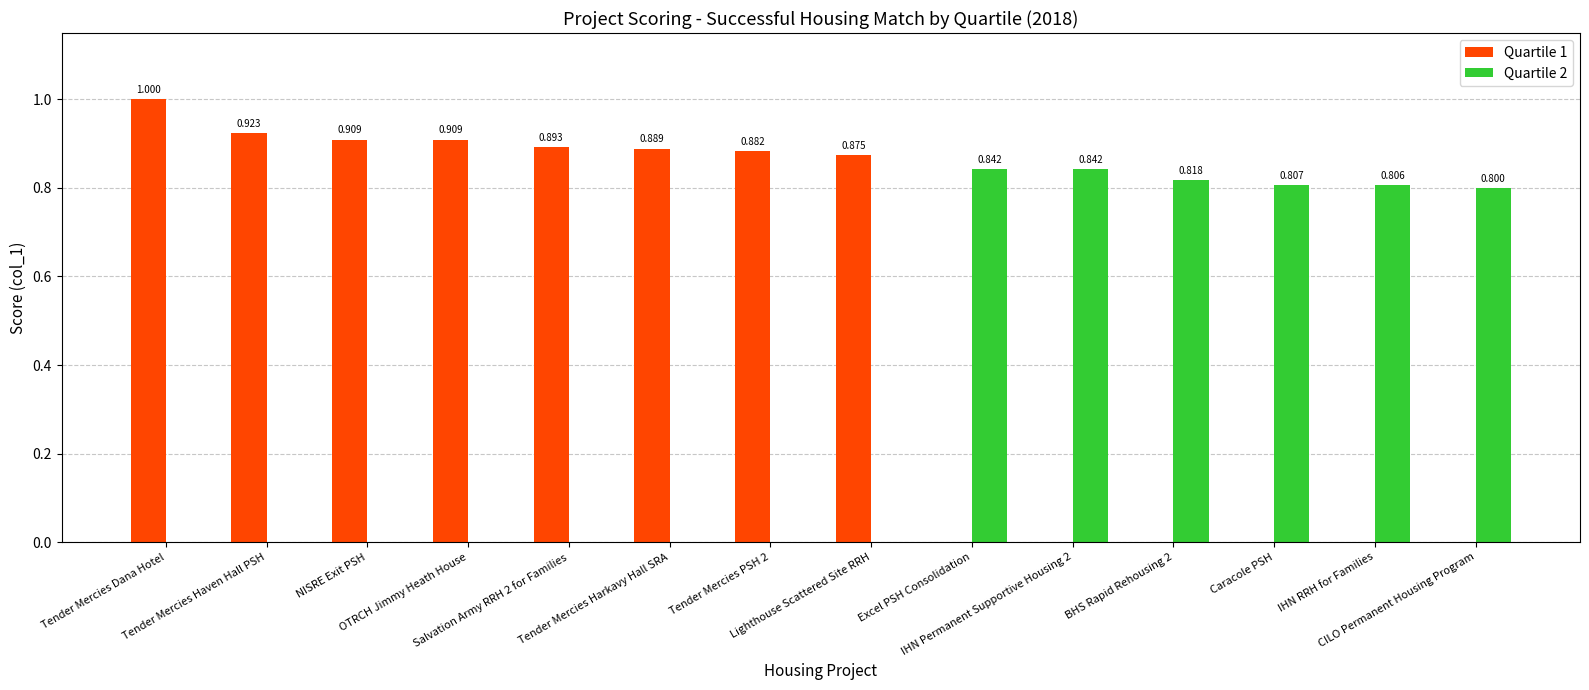

What are all the series names shown in the legend?

Quartile 1, Quartile 2